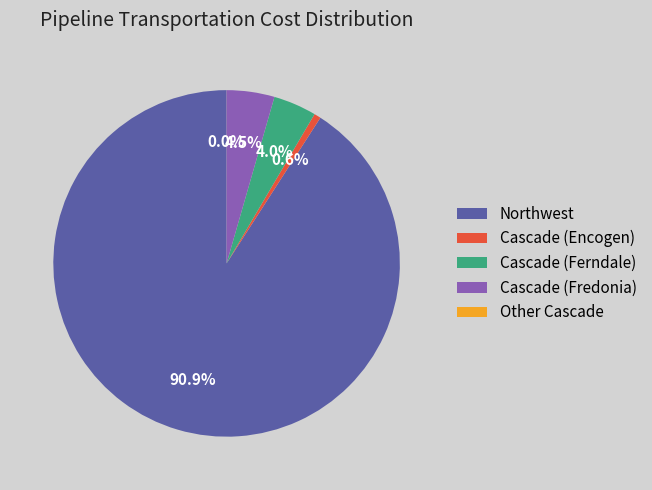

Which slice is the largest?

Northwest